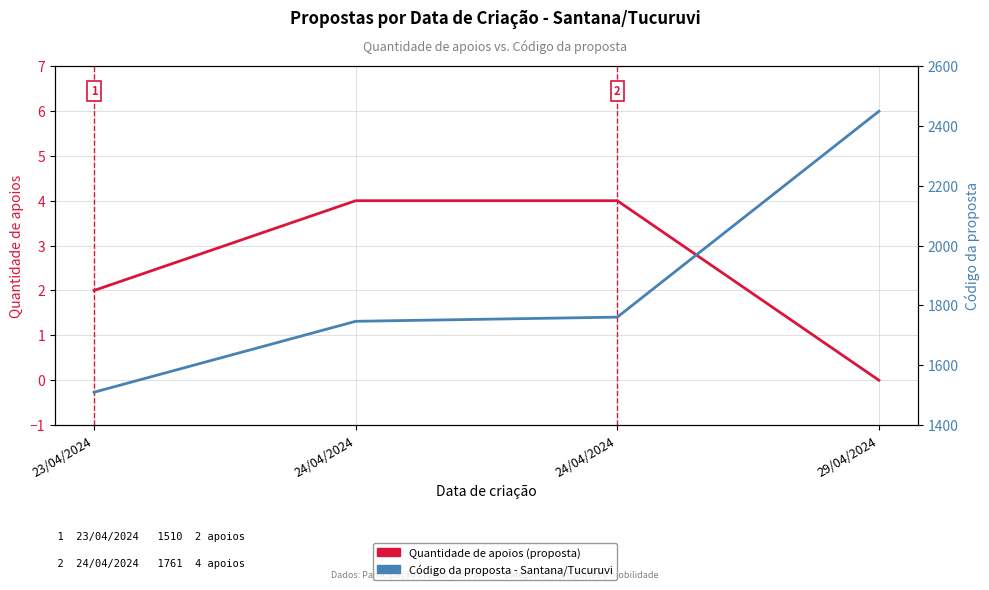

What is the difference between the highest and lowest values at 23/04/2024?

1508